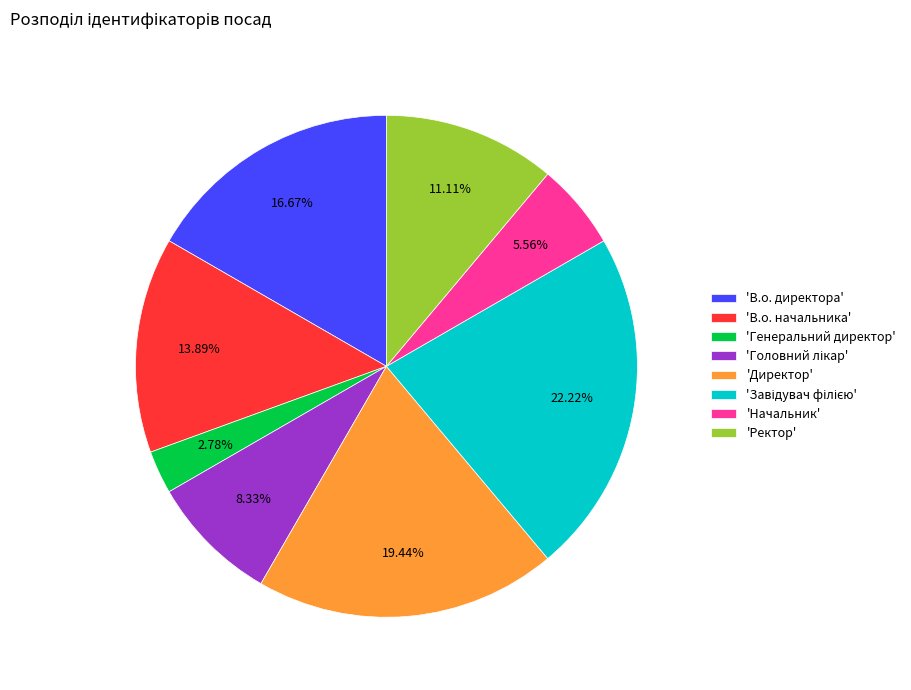

Is there a majority slice in this chart?

No